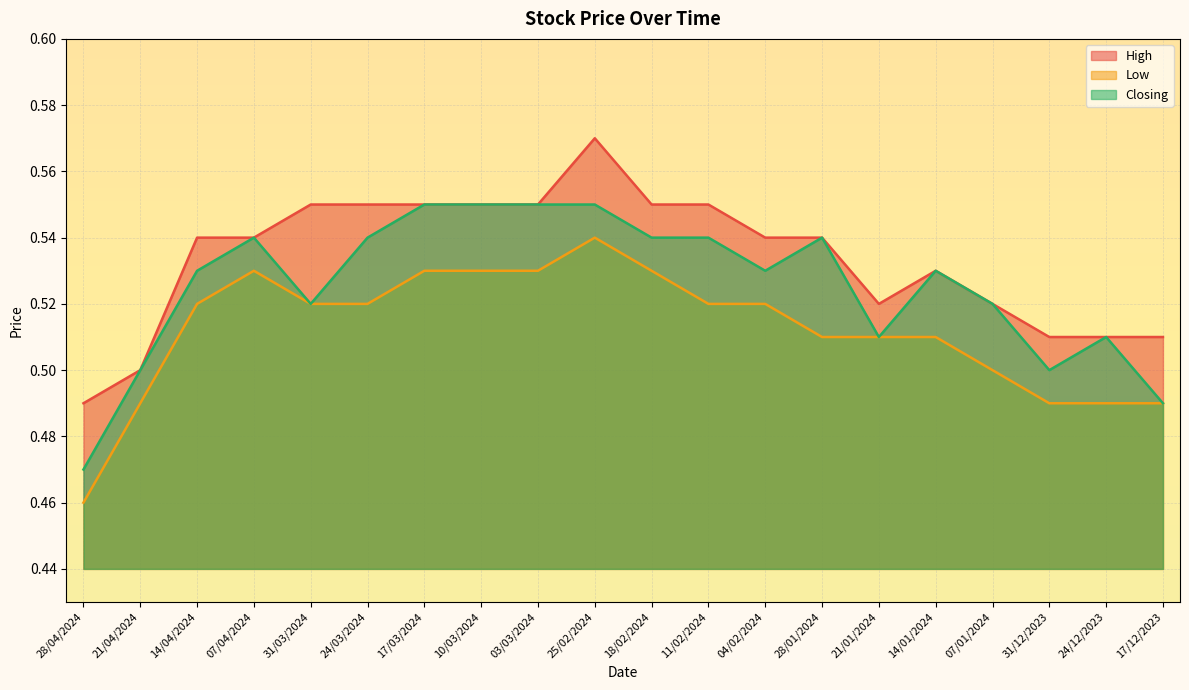

What is the difference between the second highest and minimum values in the High series?

0.1